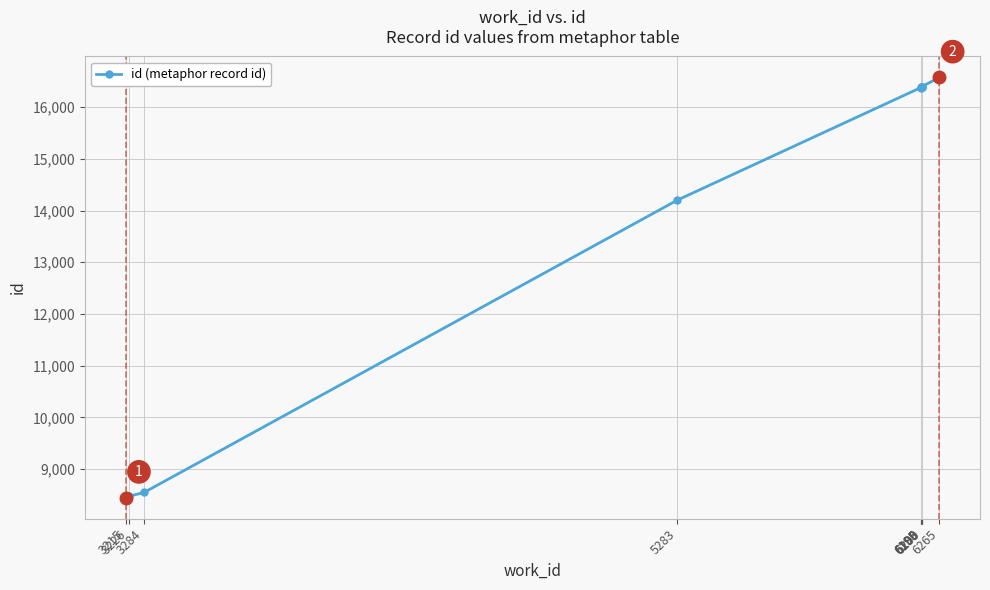

Which has a higher value, 6265 or 3215?

6265